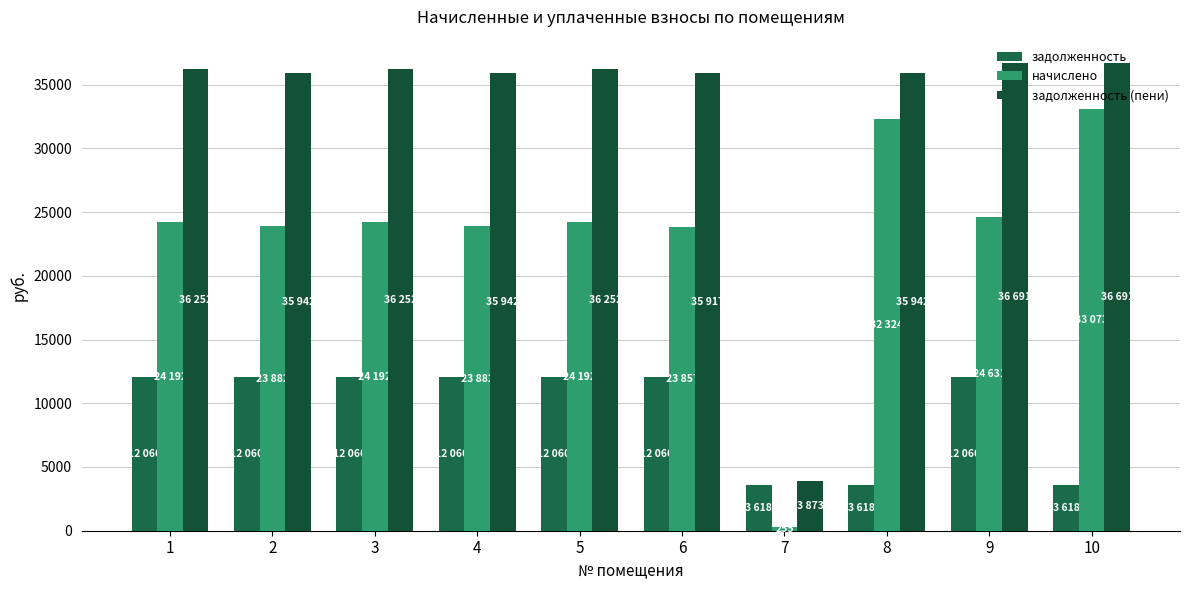

How many groups of bars are there?

10